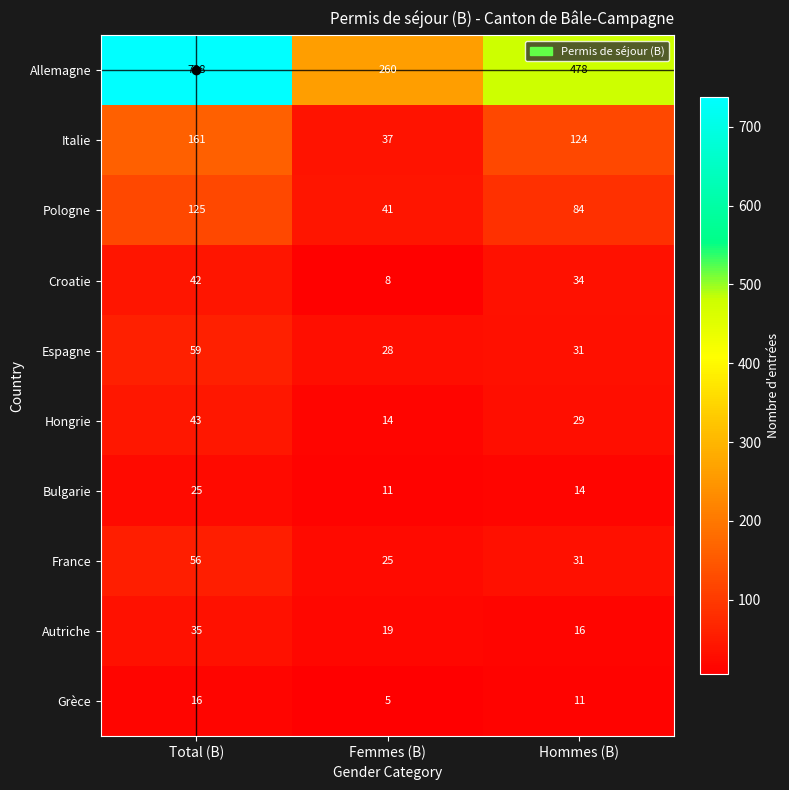

How many distinct data groups are displayed?

10